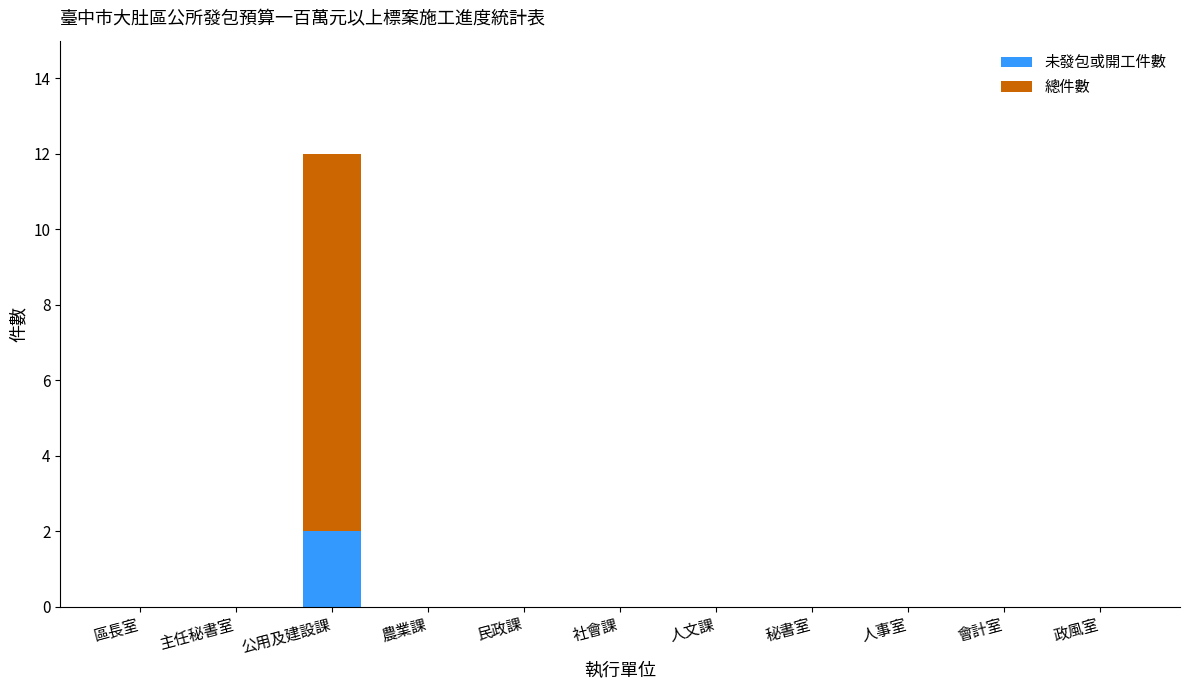

Is it true that 未發包或開工件數 equals -1 at 人事室?

False